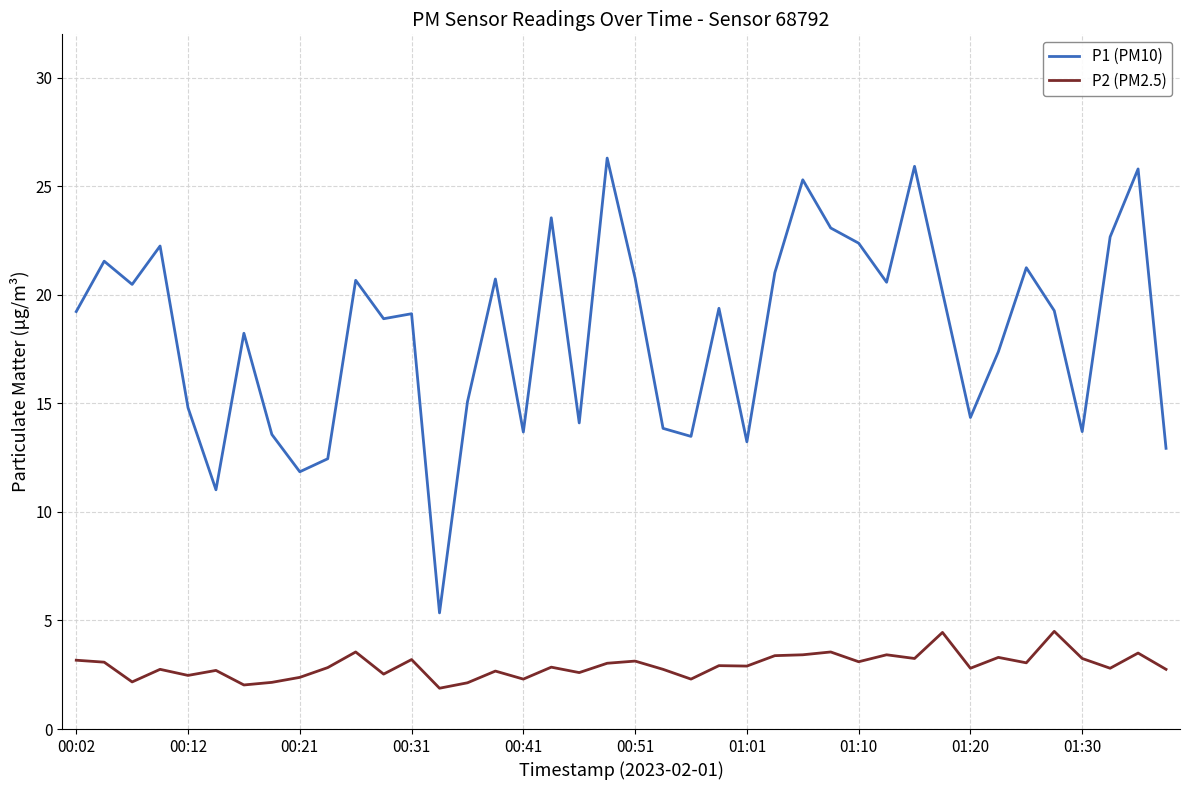

True or false: P2 (PM2.5) and P1 (PM10) cross at least once.

False